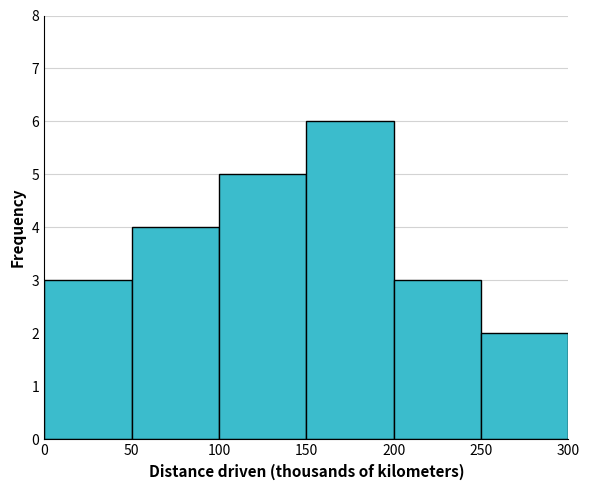

Reading left to right, list every bar in this chart as the range it spans on the x-axis followed by its height. The values are not printed on the chart, so give them approximately, as read against the axis.

0 to 50: 3
50 to 100: 4
100 to 150: 5
150 to 200: 6
200 to 250: 3
250 to 300: 2